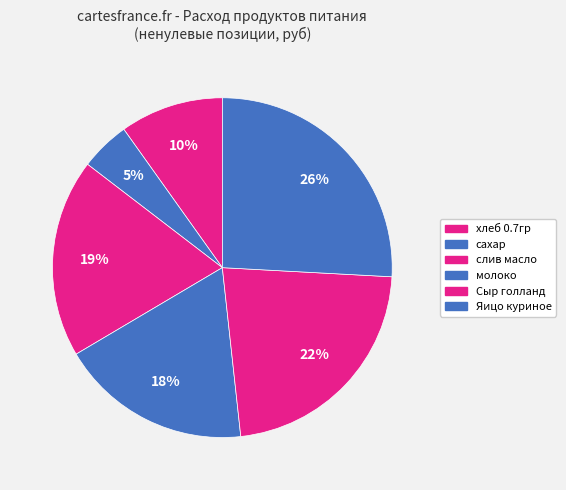

Rank the categories by value from lowest to highest.

сахар, хлеб 0.7гр, молоко, слив масло, Сыр голланд, Яицо куриное